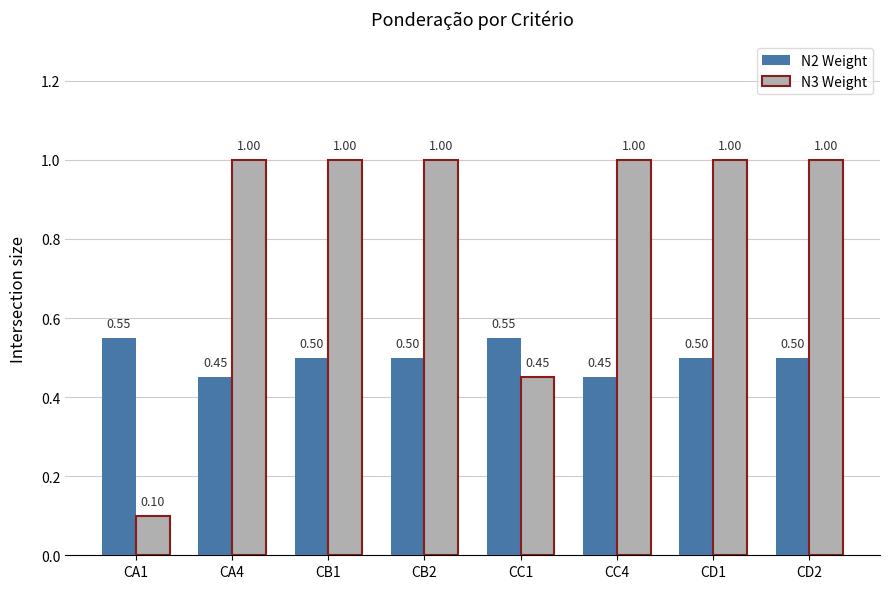

What is the label of the 6th bar from the left?

CC4